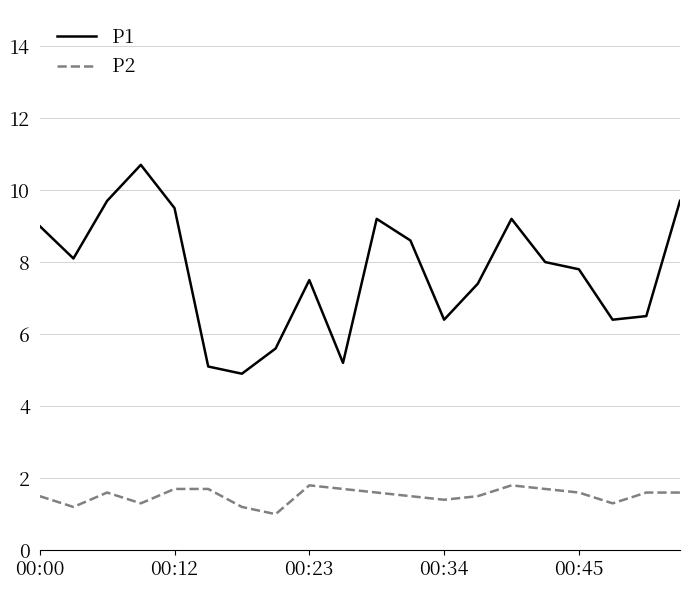

What is the difference between the maximum and minimum values in the P2 series?

0.8